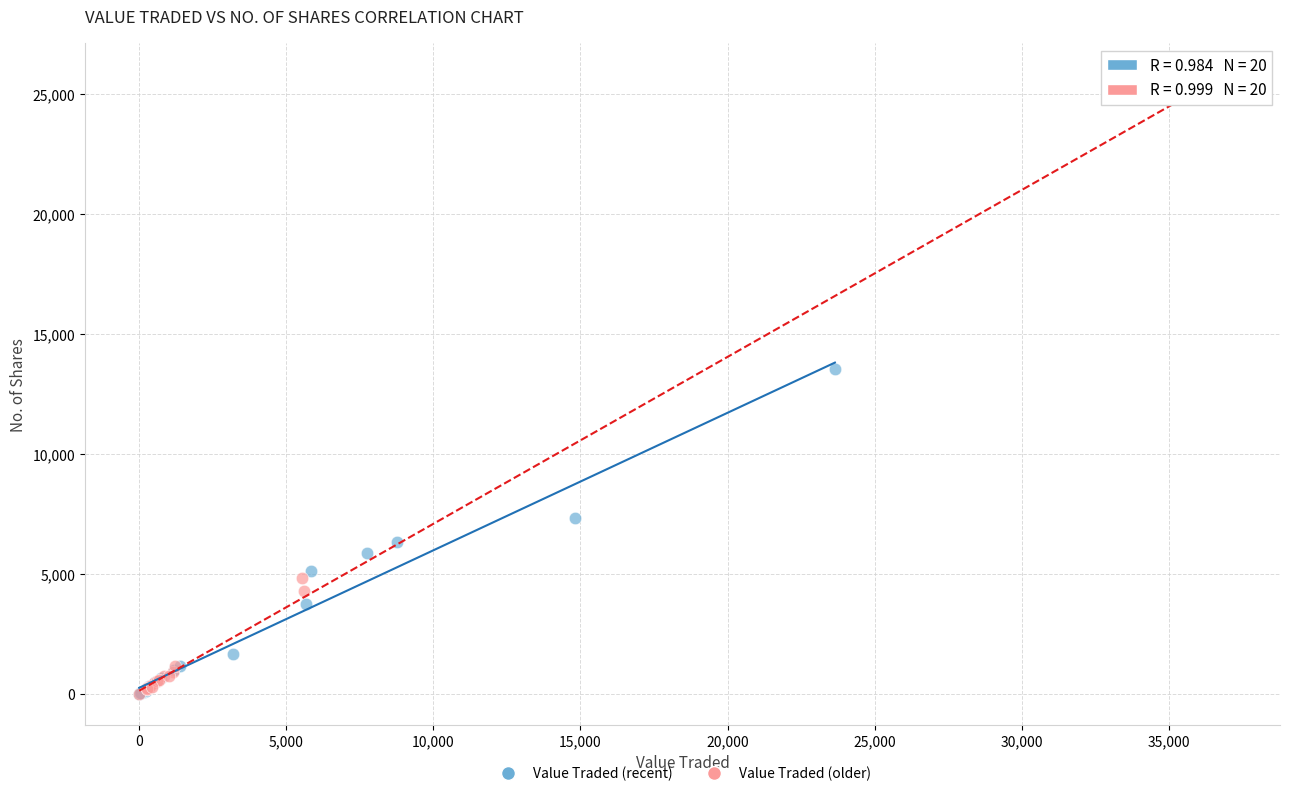

What are all the series names shown in the legend?

Value Traded (recent), Value Traded (older)